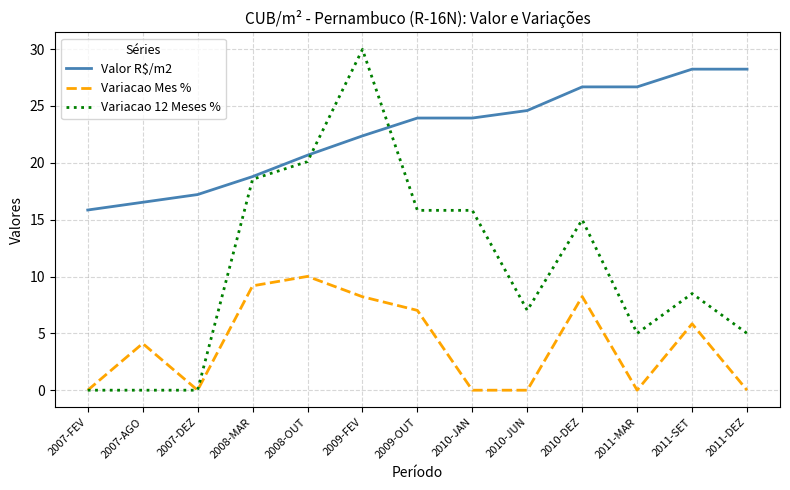

What are all the series names shown in the legend?

Valor R$/m2, Variacao Mes %, Variacao 12 Meses %